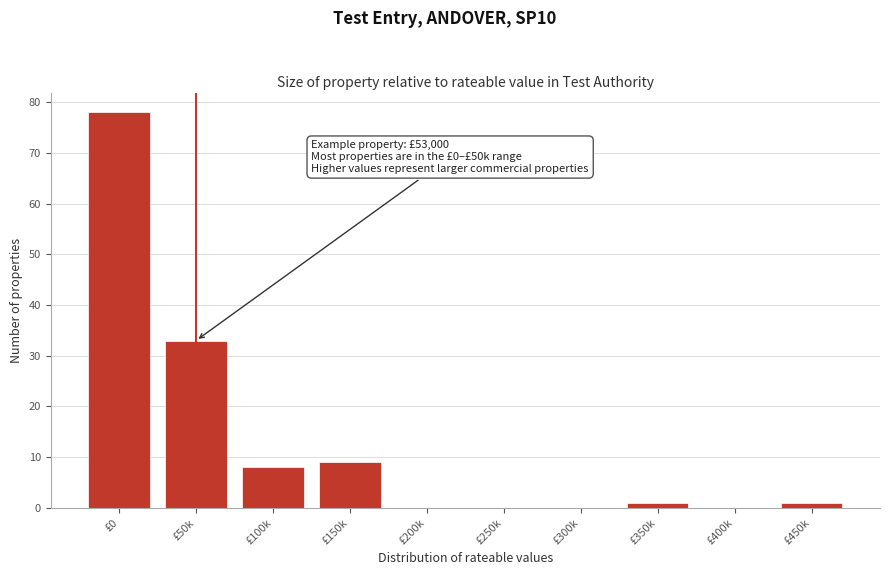

Reading left to right, extract all data points from this chart.

£0=78	£50k=33	£100k=8	£150k=9	£200k=0	£250k=0	£300k=0	£350k=1	£400k=0	£450k=1